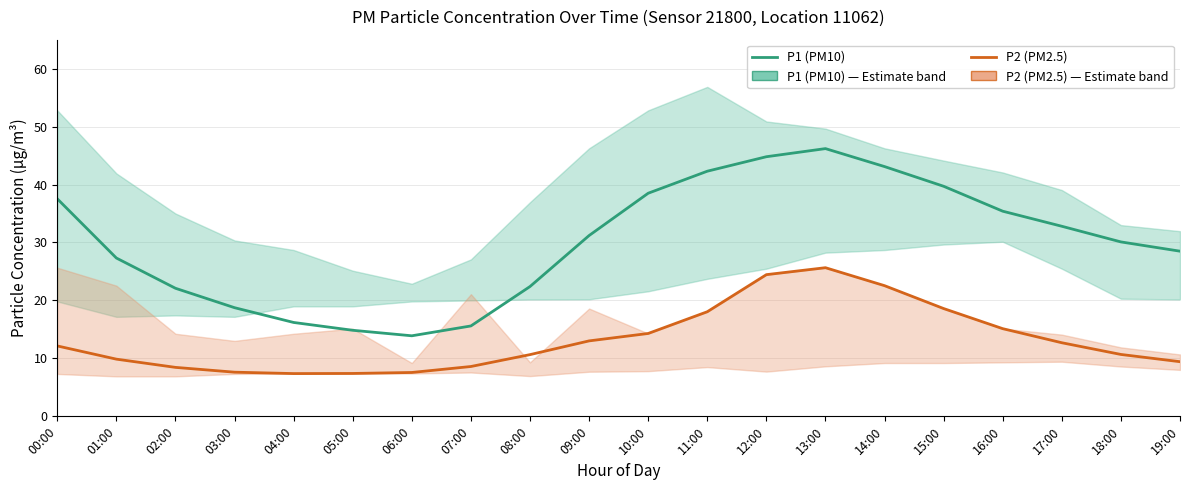

What are all the series names shown in the legend?

P1 (PM10), P2 (PM2.5)